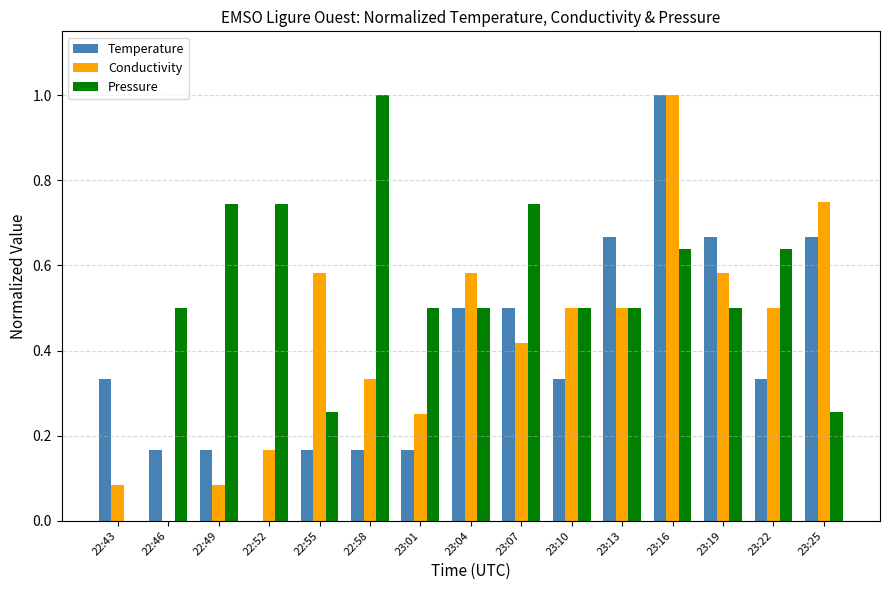

What is the sum of the Conductivity values at 23:10 and 22:46?

0.5